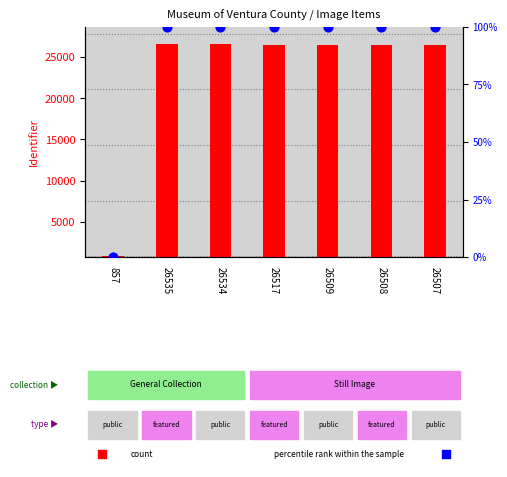

Which series has the largest total across all categories?

count